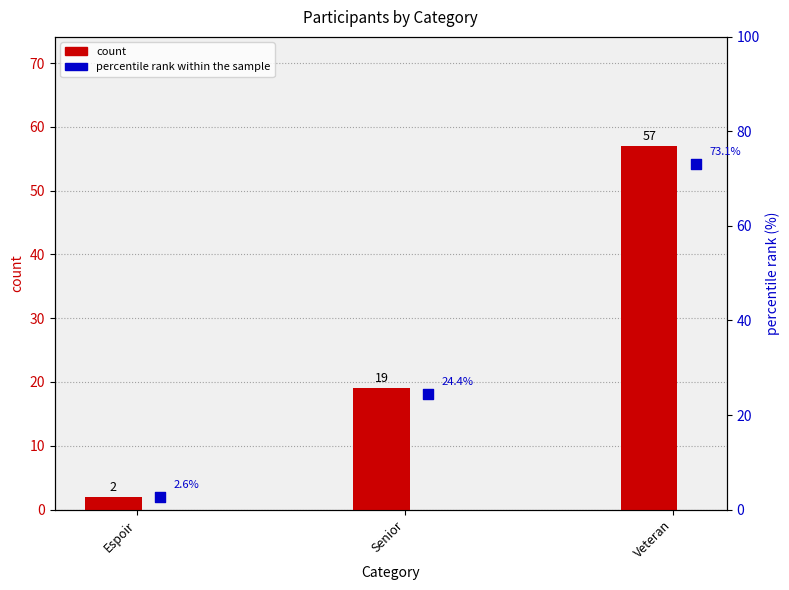

Which series reaches the minimum Y coordinate?

count